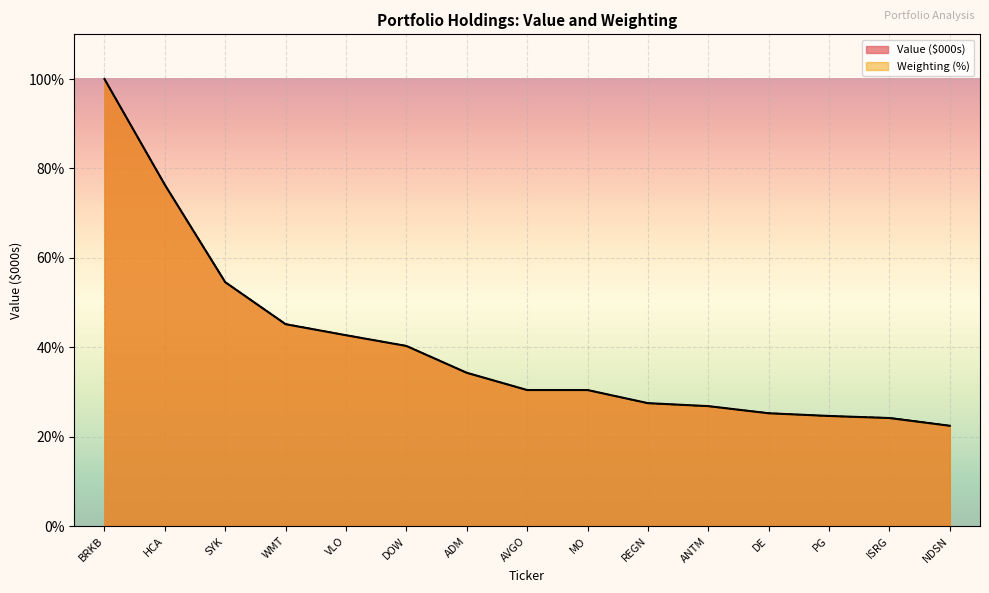

What is the label of the 1st point from the right?

NDSN